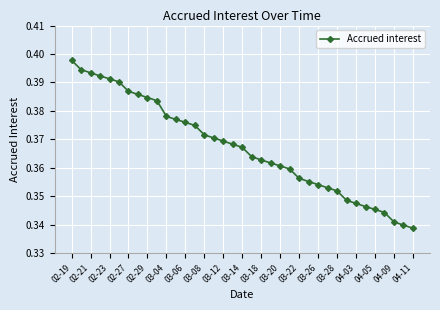

True or false: there are more than 0 points higher than both neighbors.

False